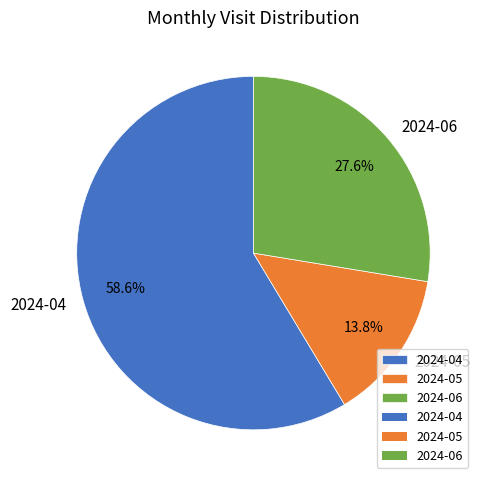

How many slices are in this pie chart?

3